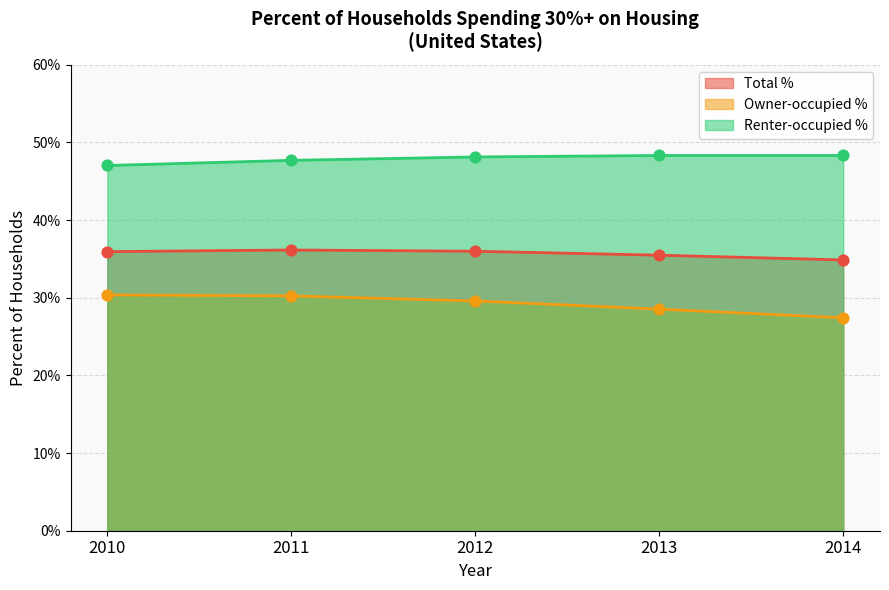

Which series reaches the maximum Y coordinate?

Renter-occupied %